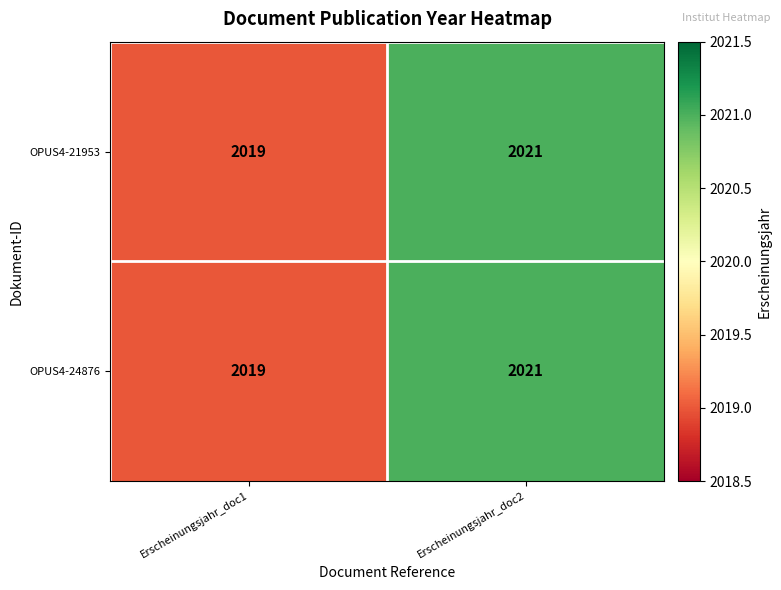

Reading left to right, what are all the values shown in this chart?

OPUS4-21953: Erscheinungsjahr_doc1=2019	Erscheinungsjahr_doc2=2021
OPUS4-24876: Erscheinungsjahr_doc1=2019	Erscheinungsjahr_doc2=2021